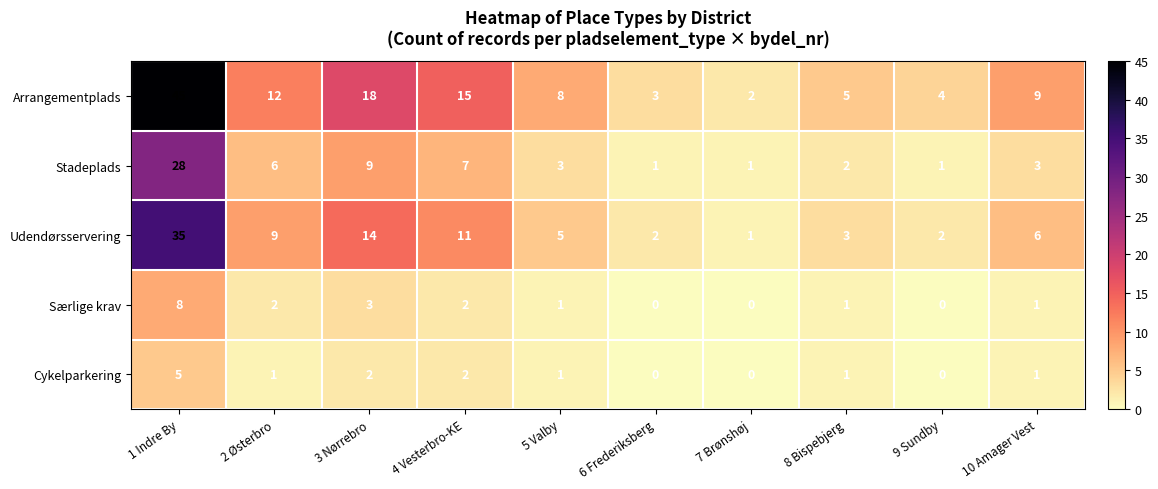

Which series has the largest total across all categories?

Arrangementplads